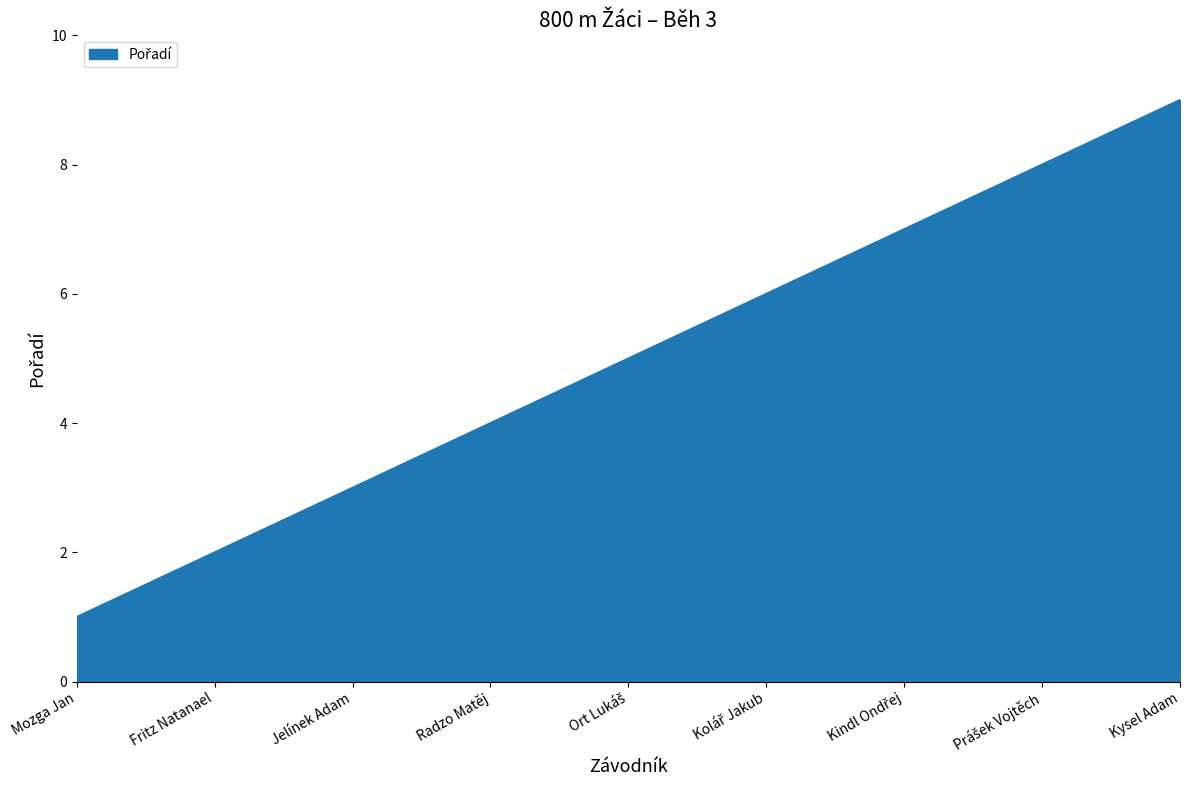

How many values are below 5?

4